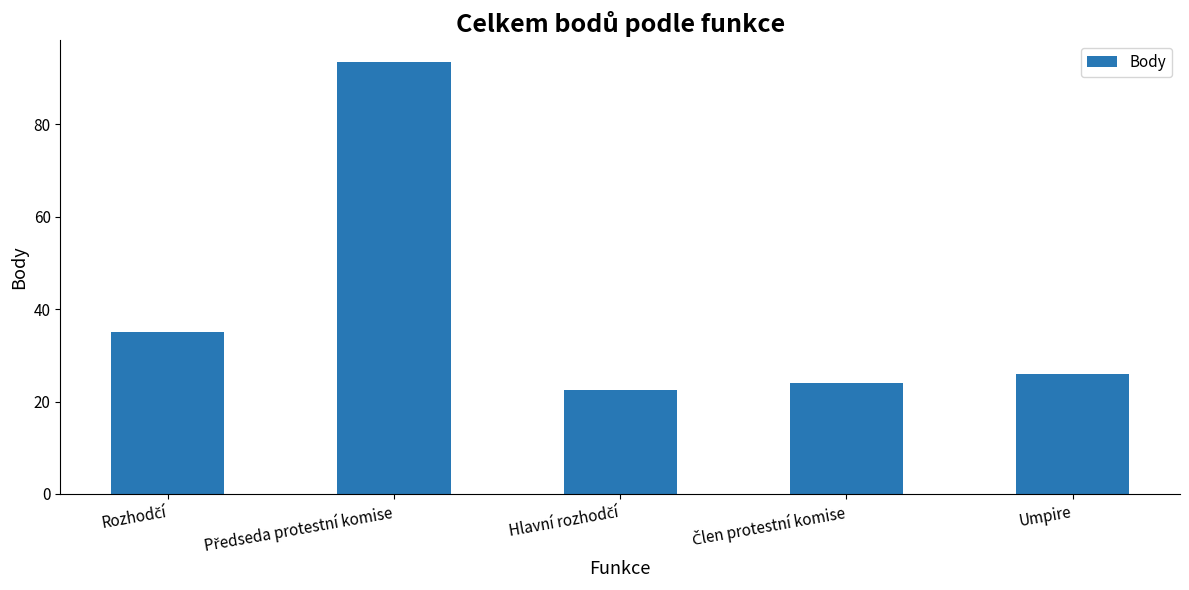

How many series are shown in this chart?

1